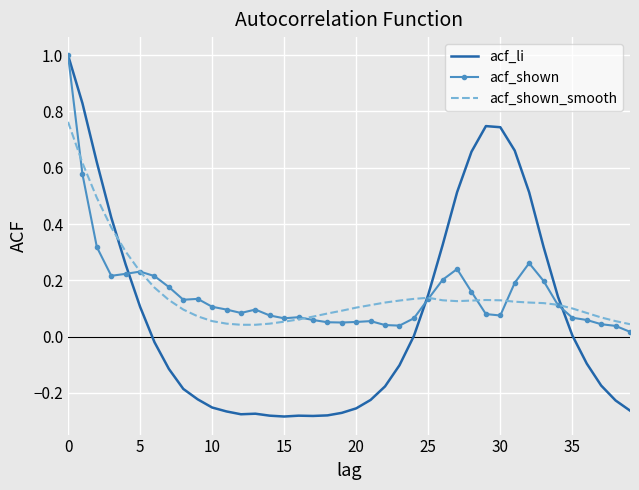

Which series has the widest spread of values?

acf_li